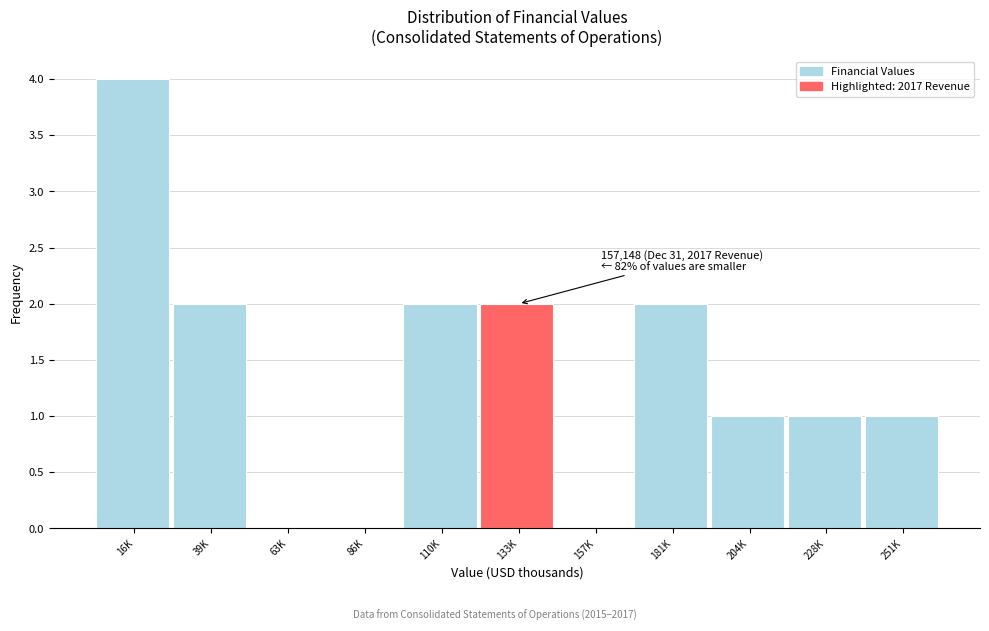

Reading left to right, list all the values displayed in this chart.

16K=4	39K=2	63K=0	86K=0	110K=2	133K=2	157K=0	181K=2	204K=1	228K=1	251K=1